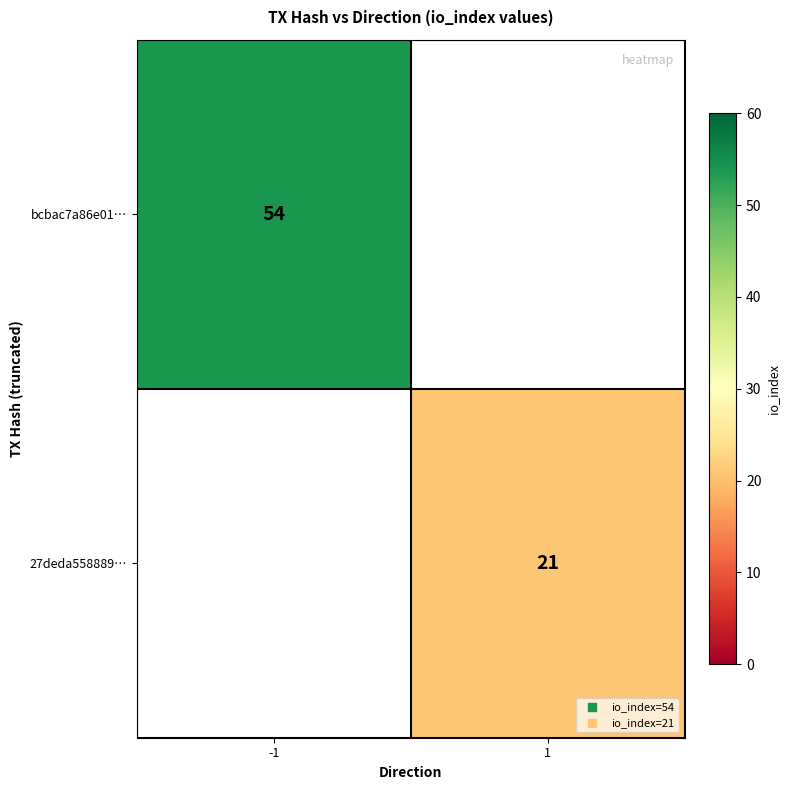

True or false: bcbac7a86e01… has a value of 54 at -1.

True